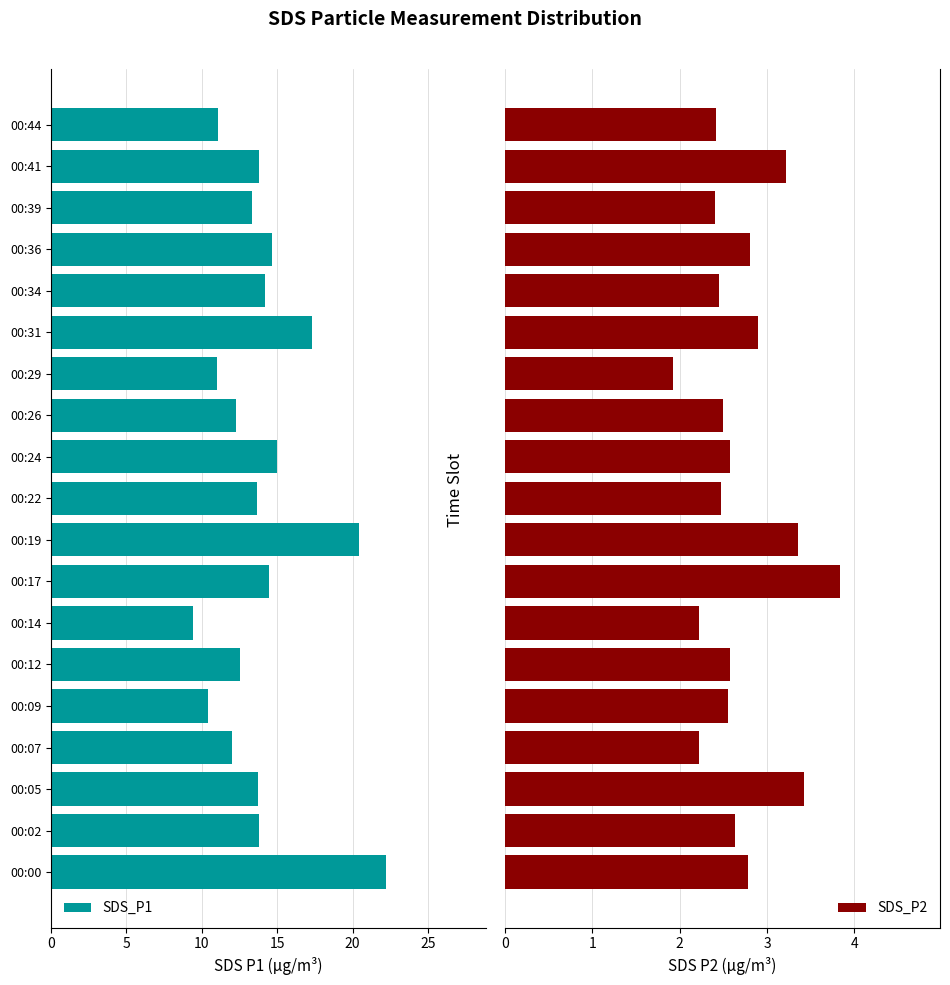

What is the minimum value for SDS_P2?

1.9